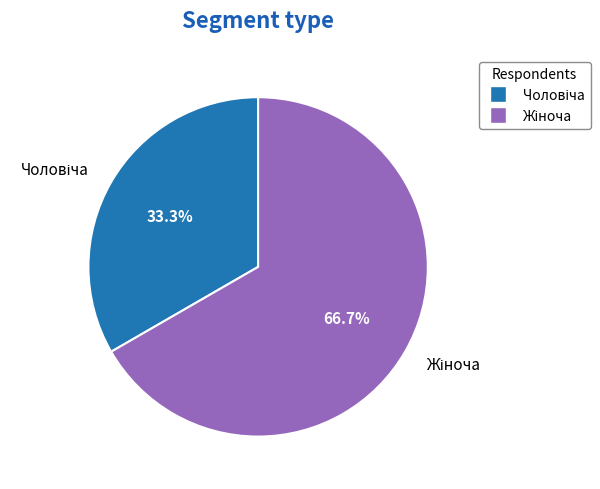

Is there any slice that represents more than half of the pie?

Yes